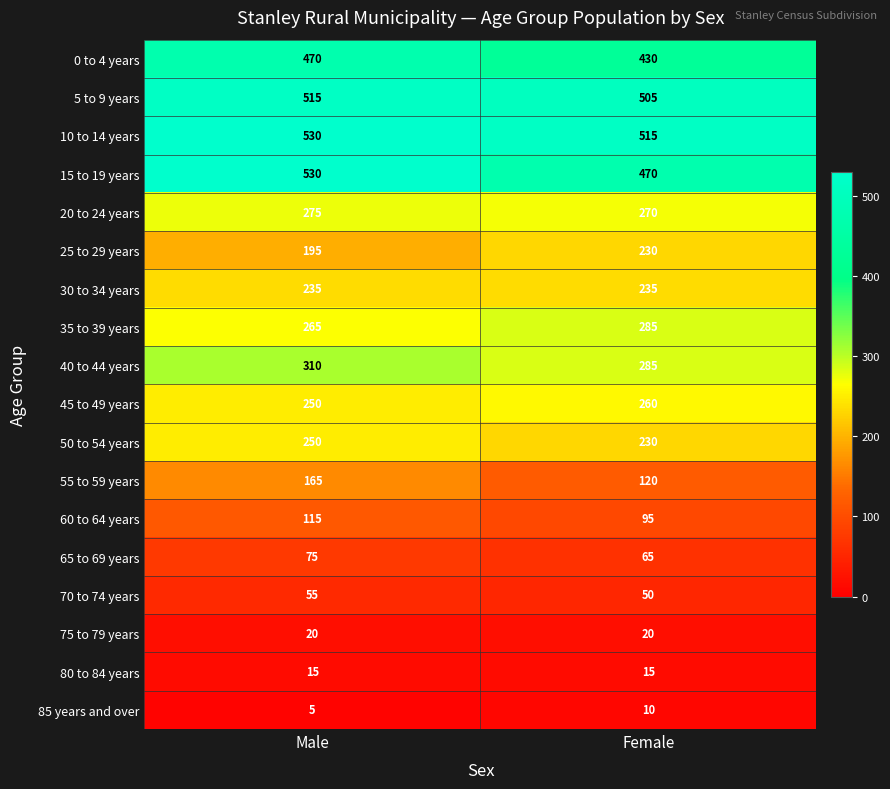

What is the difference between the maximum and minimum values in the 50 to 54 years series?

20